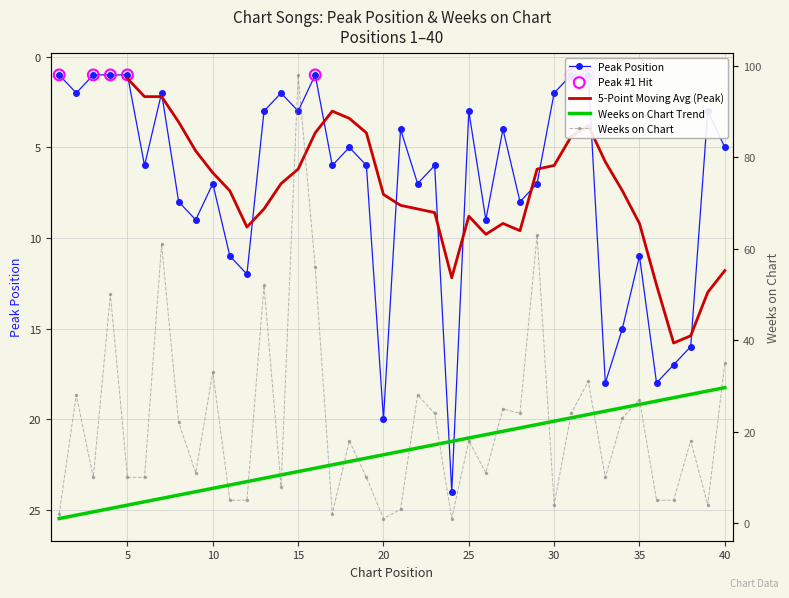

Which series contains the highest Y value?

Weeks on Chart